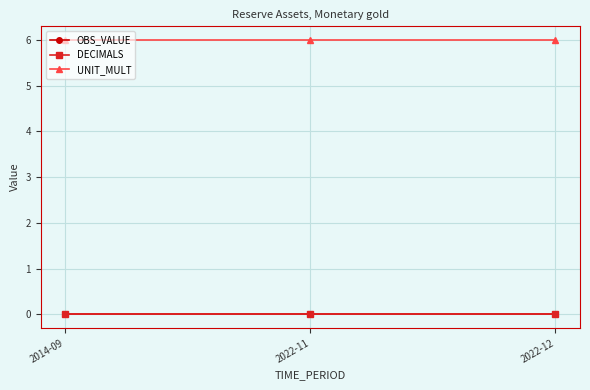

Which category has the lowest value in the OBS_VALUE series?

2014-09